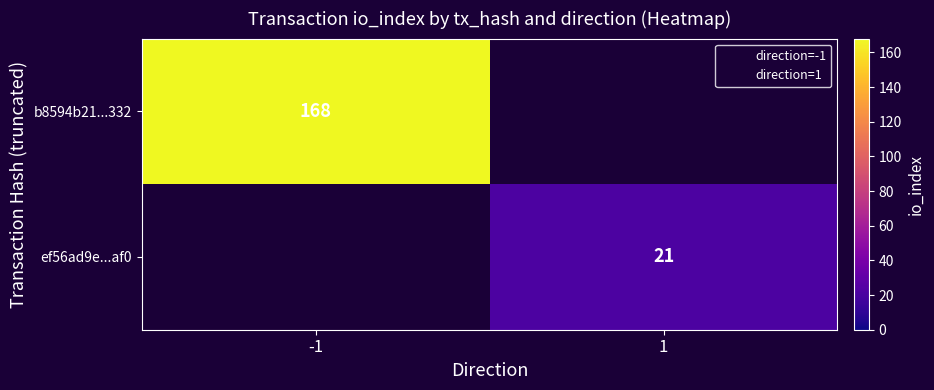

True or false: ef56ad9e...af0 has a value of 15 at 1.

False